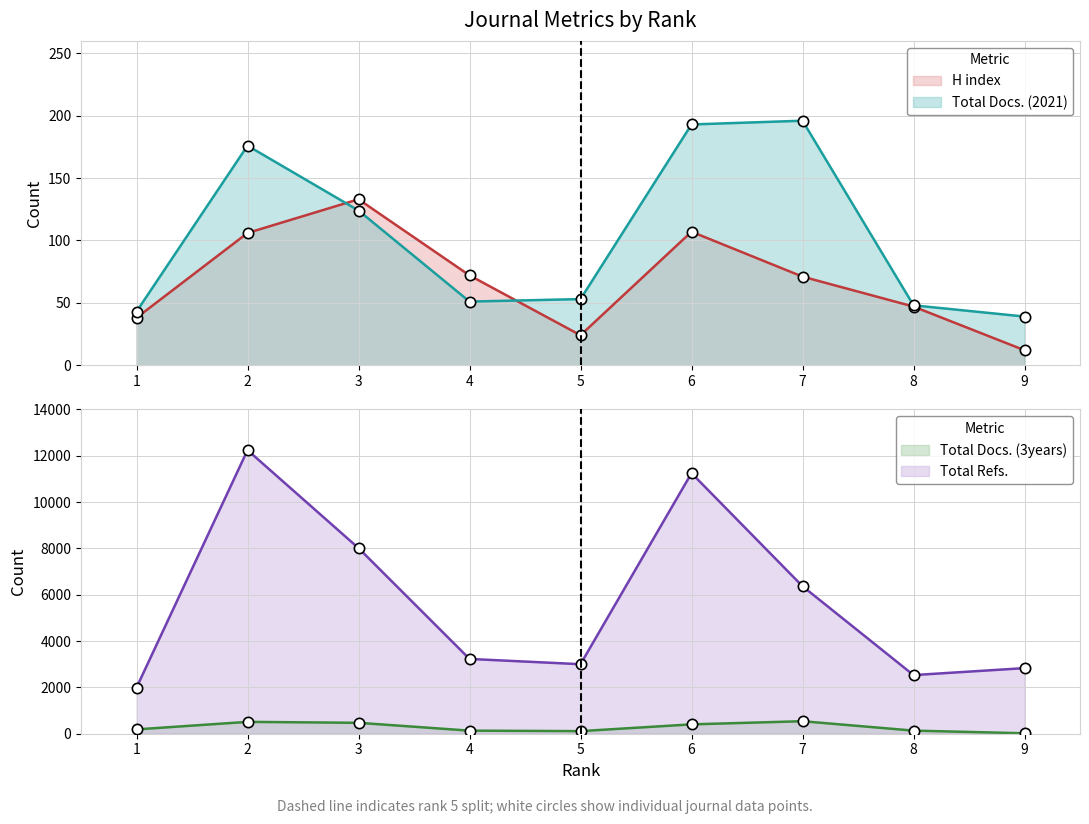

At which category is the sum across all series the highest?

2